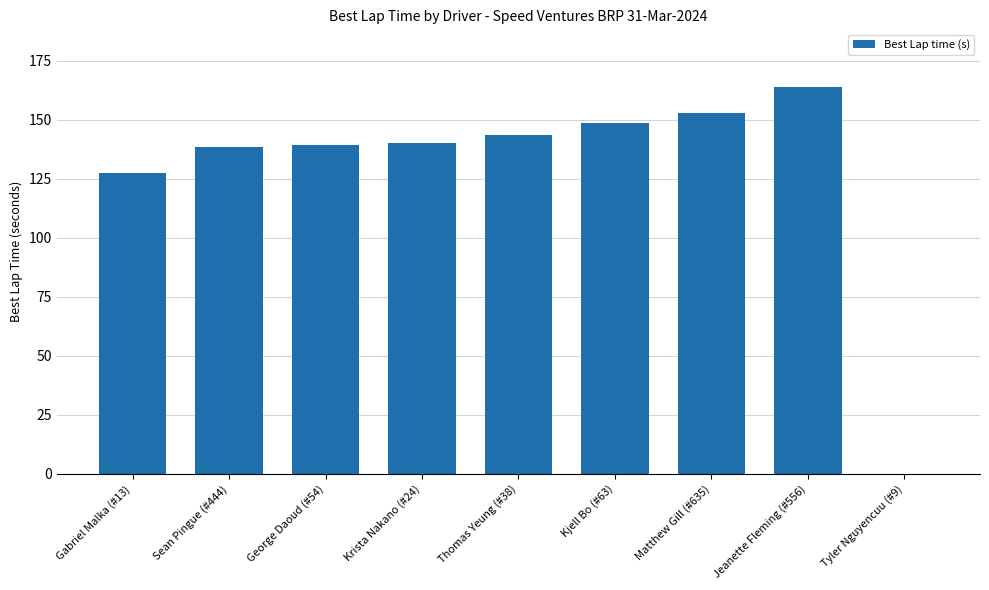

What is the greatest value displayed?

163.7